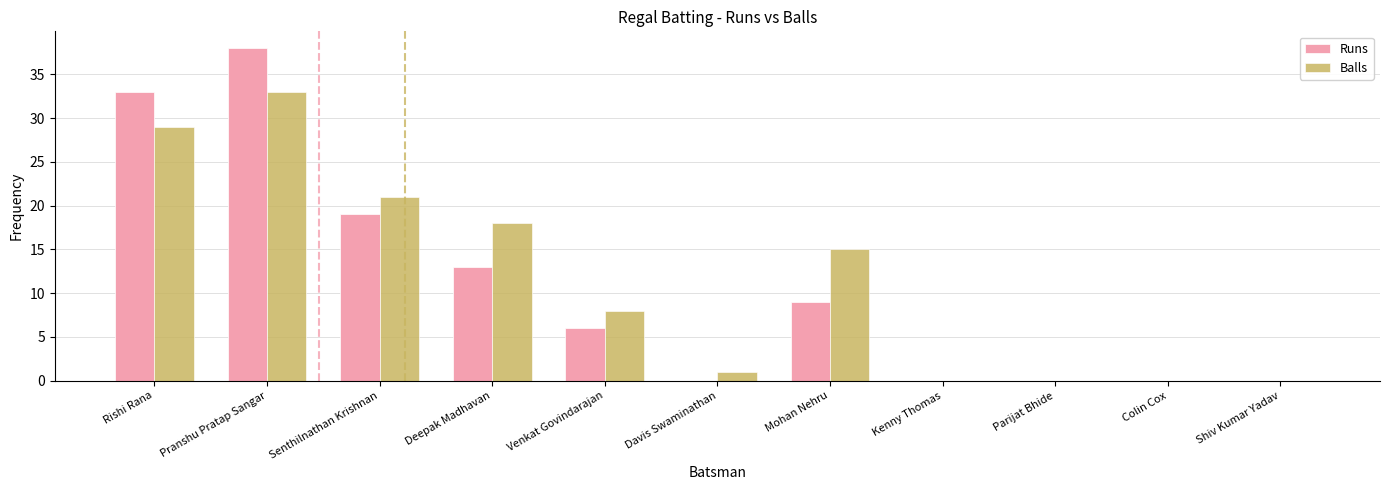

True or false: Runs has a value of 12 at Parijat Bhide.

False